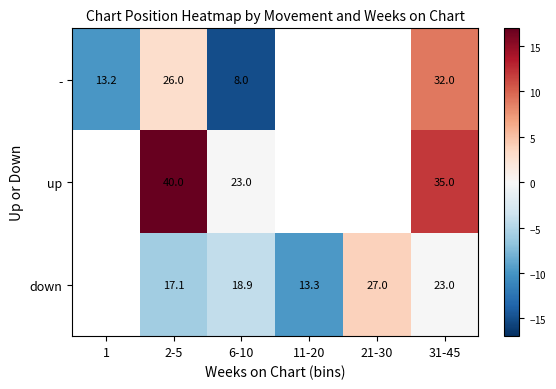

Rank the series at 31-45 from highest to lowest value.

up, -, down